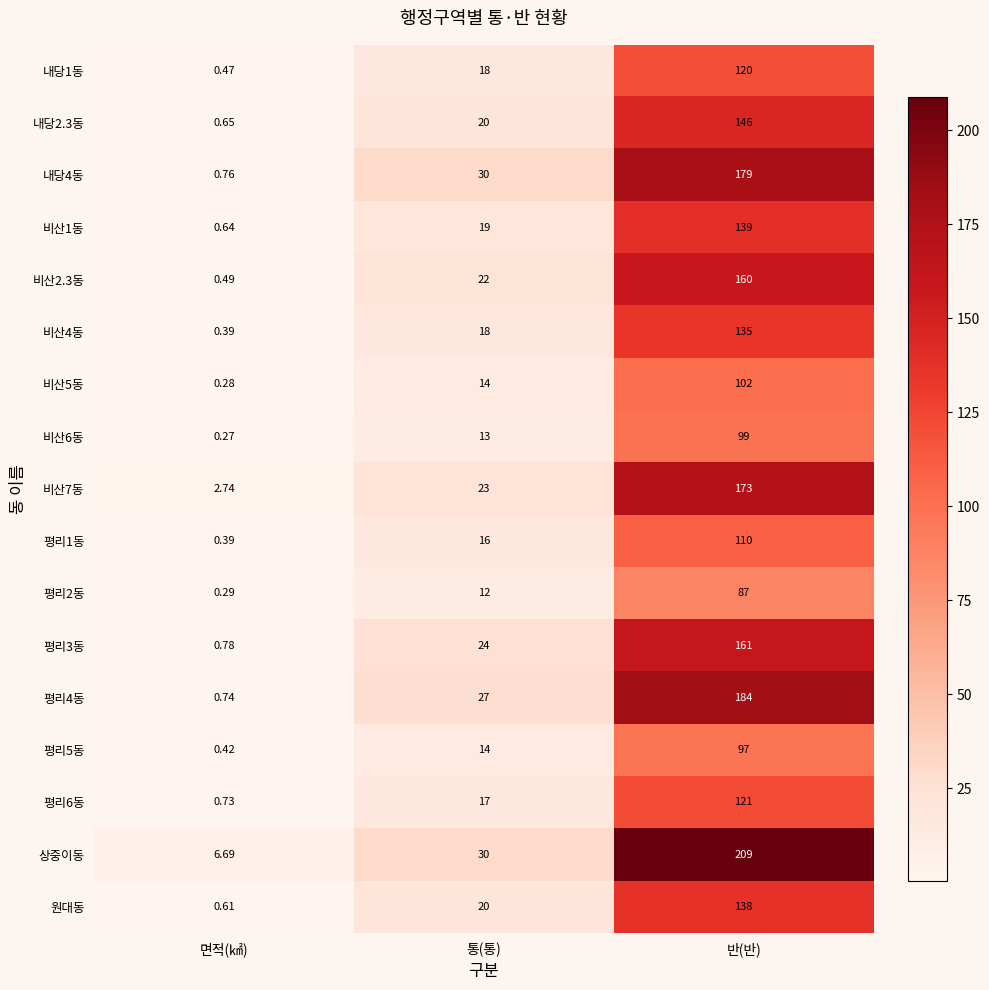

Where is 평리3동 nearest to the value 80?

통(통)